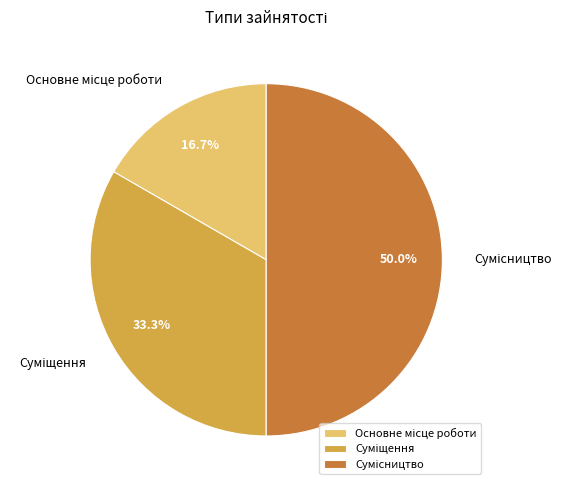

What is the total percentage of Основне місце роботи and Суміщення?

50.0%